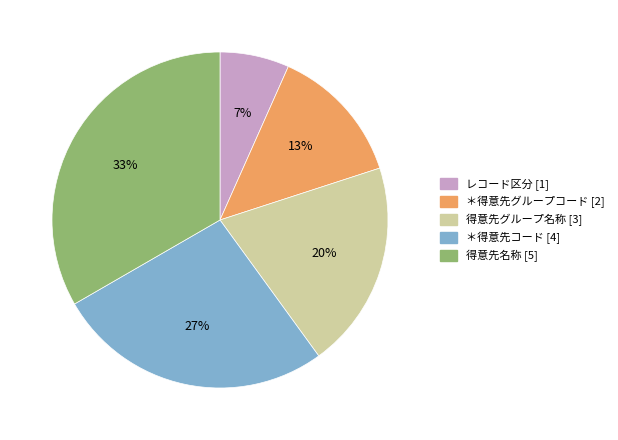

Is there a majority slice in this chart?

No